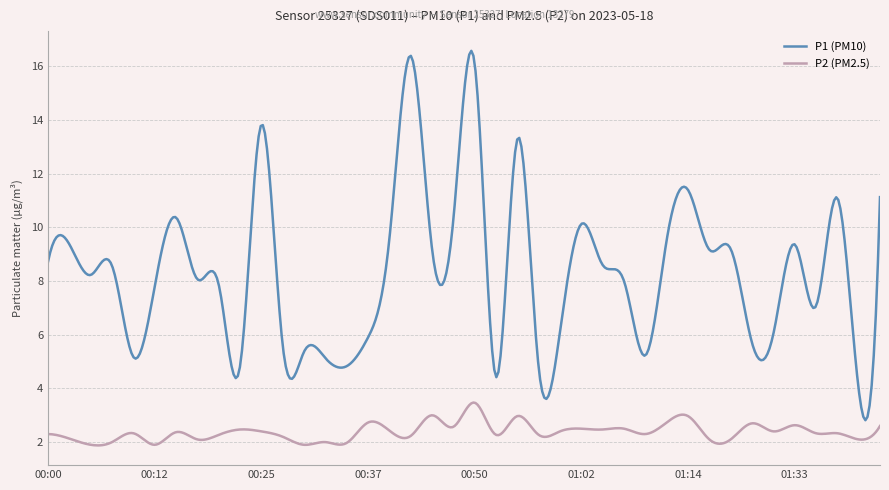

Rank the series by their maximum value, from highest to lowest.

P1 (PM10), P2 (PM2.5)